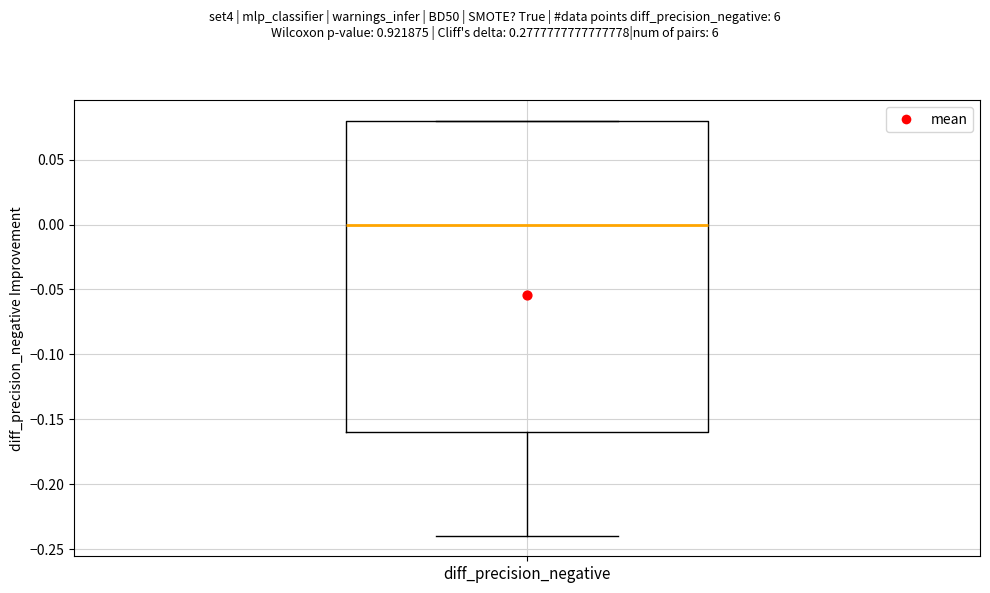

Read this box plot against the y-axis: the position of the median line, the range covered by the box, and the ends of both whiskers. The values are not printed on the chart, so give them approximately, as read against the axis.

median 0.00, box -0.16 to 0.08, whiskers -0.24 to 0.08